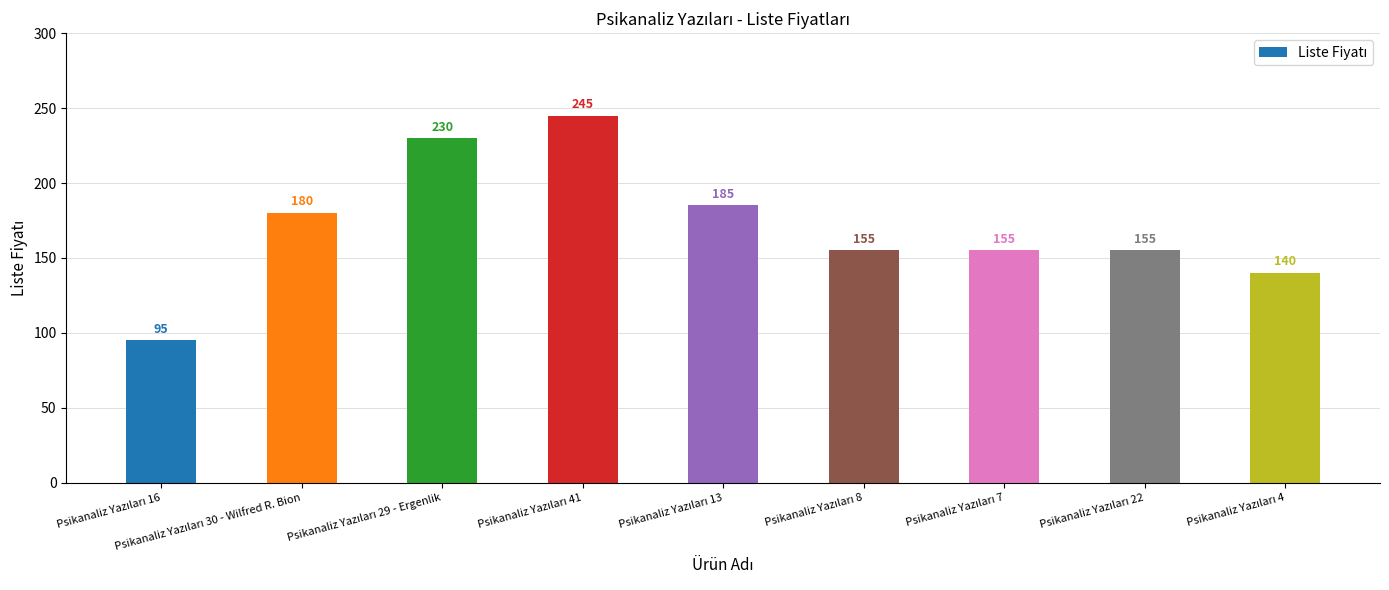

What is the maximum value shown in the chart?

245